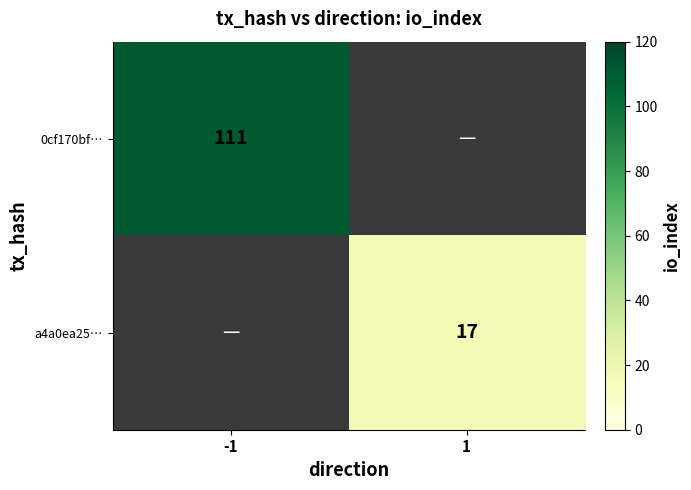

The 0cf170bf… series shows 111 at -1. True or false?

True